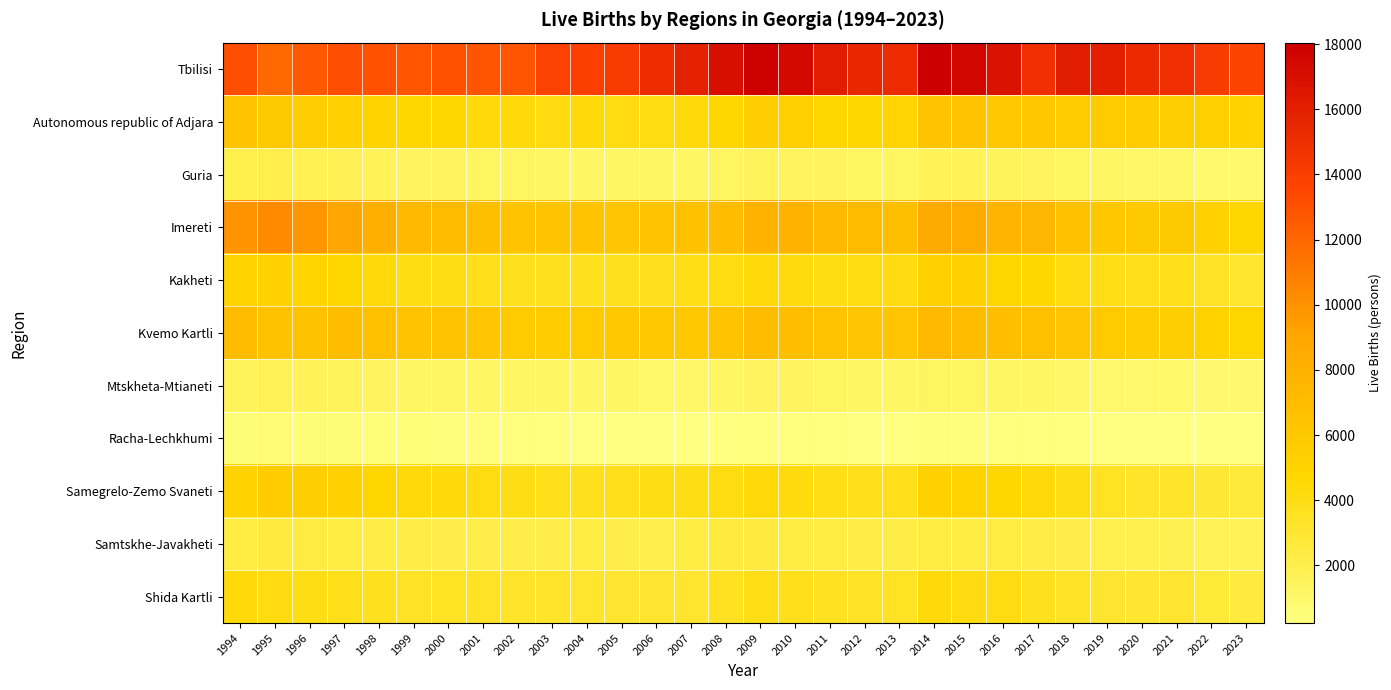

Which series has the largest total across all categories?

Tbilisi